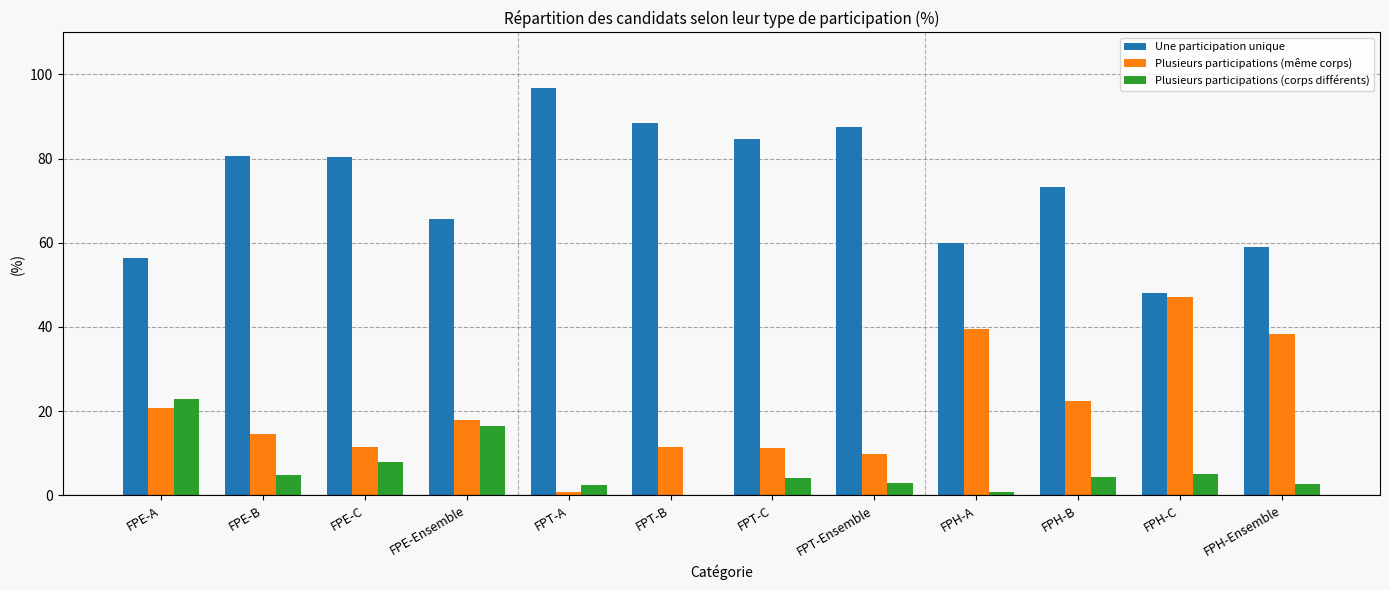

At which label does Plusieurs participations (corps différents) reach its peak?

FPE-A